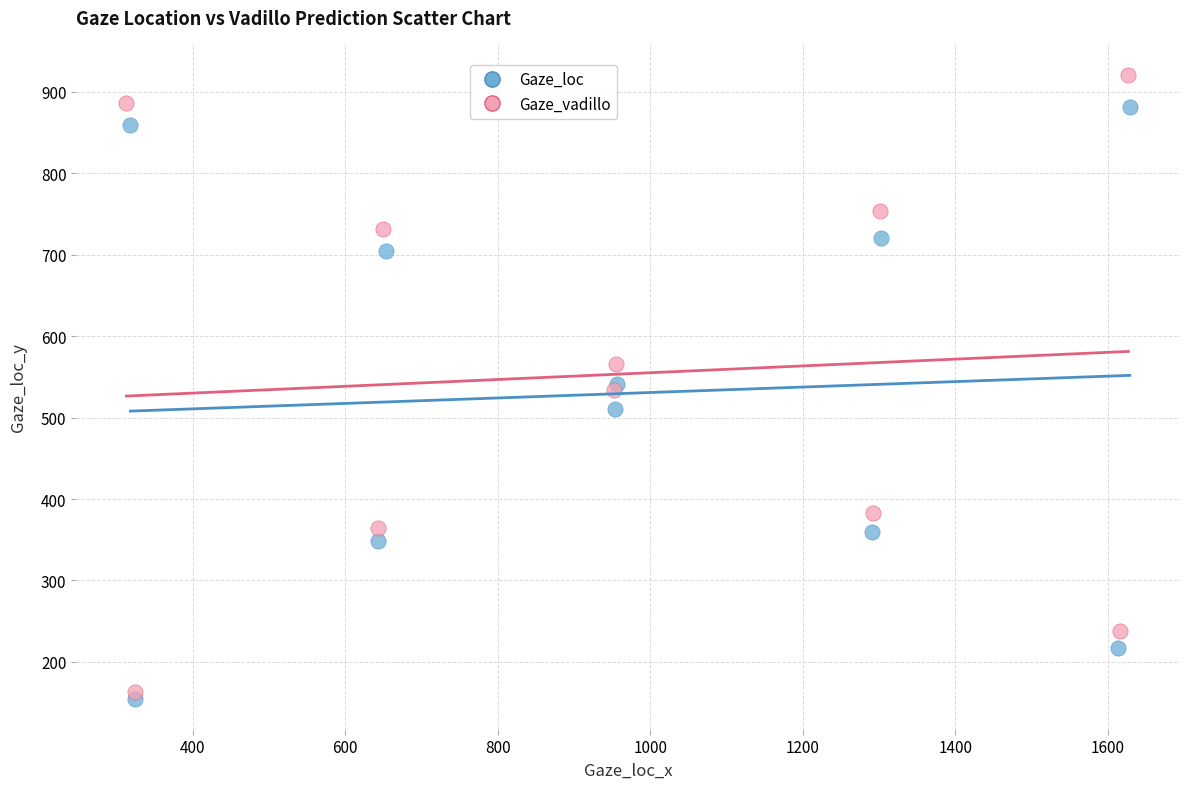

Which series has the widest spread of Y values?

Gaze_vadillo